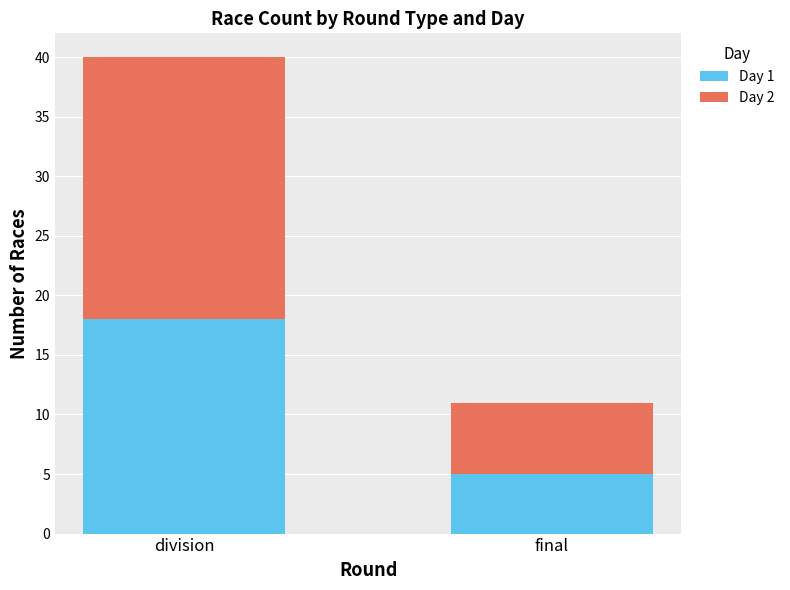

Count the Day 1 values in the range 5 to 18.

2